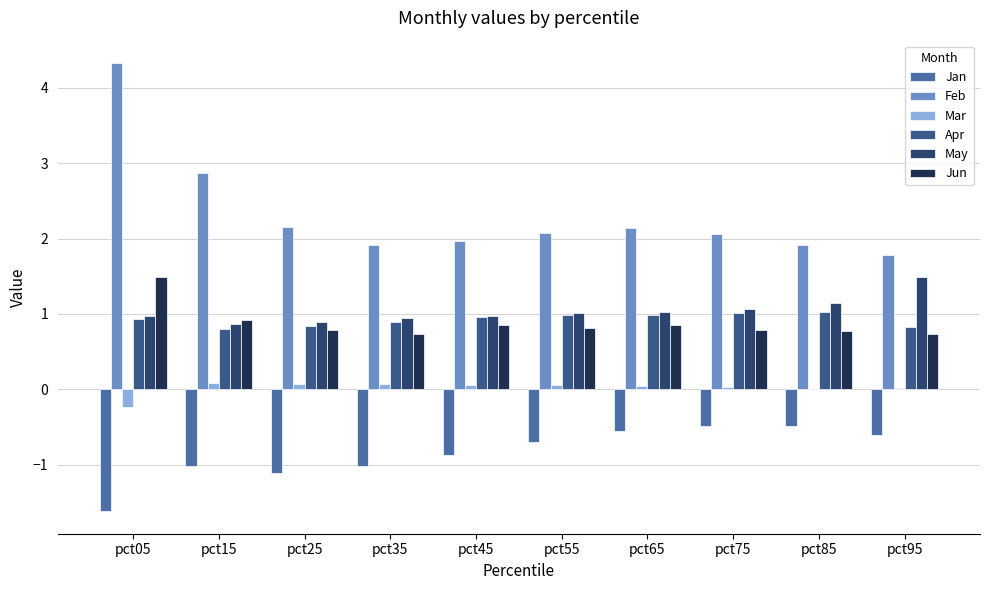

What is the smallest value displayed?

-1.6